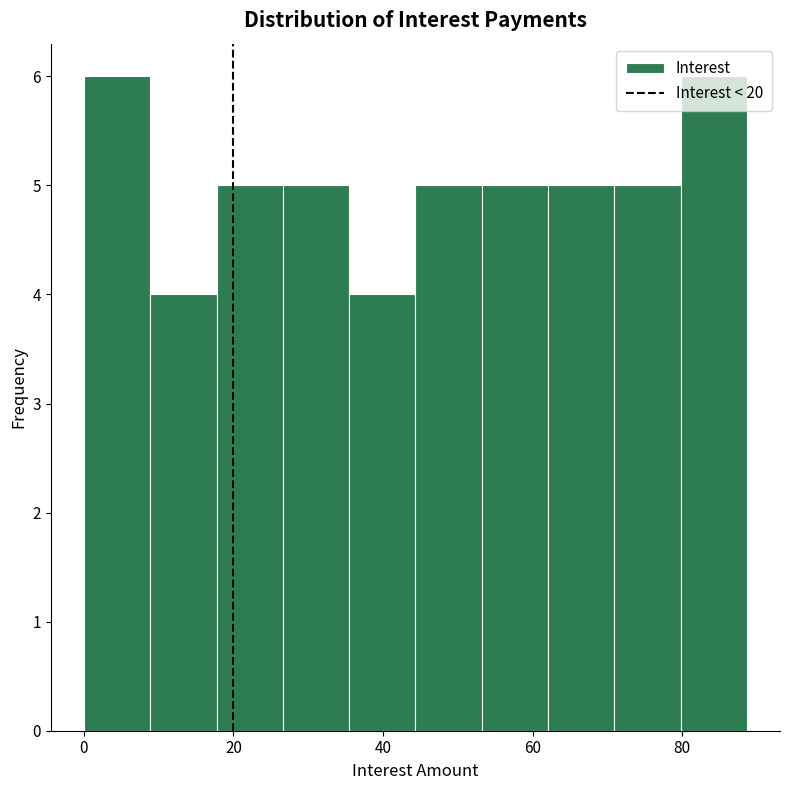

Reading left to right, transcribe this chart: for each bar, give the range it covers on the x-axis and its height. Neither the bar edges nor the heights are printed on the chart, so give them approximately, as read against the axes.

0 to 8: 6
8 to 18: 4
18 to 26: 5
26 to 36: 5
36 to 44: 4
44 to 54: 5
54 to 62: 5
62 to 70: 5
70 to 80: 5
80 to 88: 6